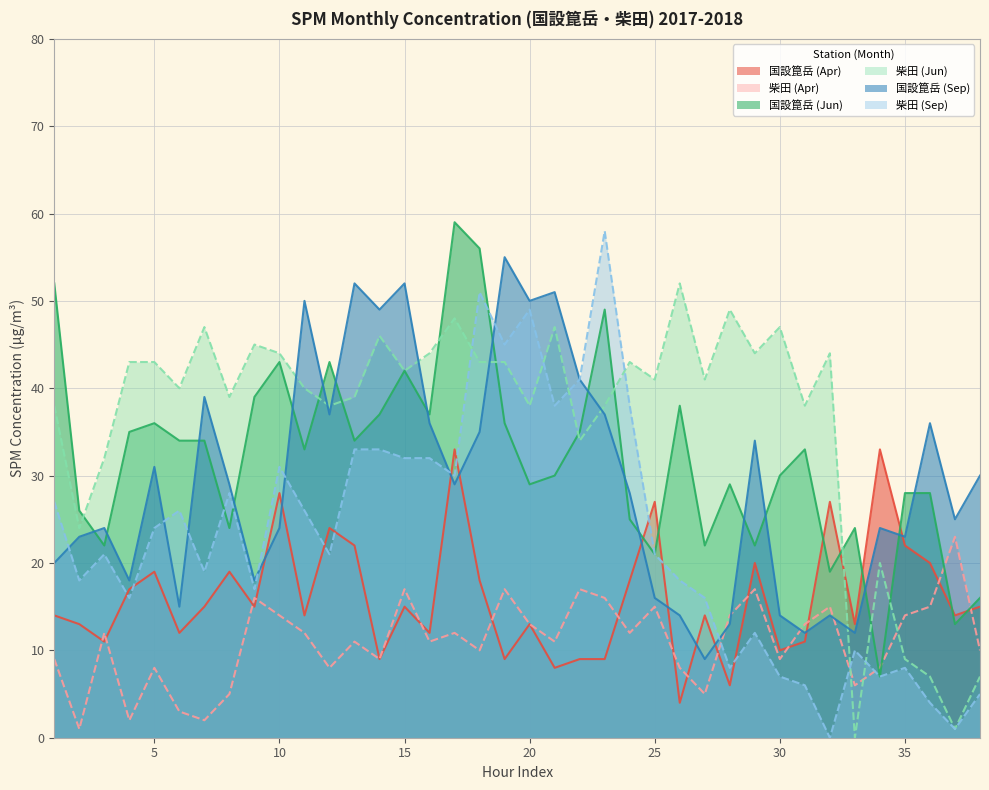

Reading left to right, transcribe all the data shown in this chart.

国設箟岳 (Apr): 14	13	11	17	19	12	15	19	15	28	14	24	22	9	15	12	33	18	9	13	8	9	9	18	27	4	14	6	20	10	11	27	13	33	22	20	14	15
柴田 (Apr): 9	1	12	2	8	3	2	5	16	14	12	8	11	9	17	11	12	10	17	13	11	17	16	12	15	8	5	14	17	9	13	15	6	8	14	15	23	10
国設箟岳 (Jun): 52	26	22	35	36	34	34	24	39	43	33	43	34	37	42	37	59	56	36	29	30	35	49	25	21	38	22	29	22	30	33	19	24	7	28	28	13	16
柴田 (Jun): 38	24	32	43	43	40	47	39	45	44	40	38	39	46	42	44	48	43	43	38	47	34	38	43	41	52	41	49	44	47	38	44	0	20	9	7	1	7
国設箟岳 (Sep): 20	23	24	18	31	15	39	29	18	24	50	37	52	49	52	36	29	35	55	50	51	41	37	28	16	14	9	13	34	14	12	14	12	24	23	36	25	30
柴田 (Sep): 27	18	21	16	24	26	19	28	17	31	26	21	33	33	32	32	30	51	45	49	38	41	58	38	21	18	16	8	12	7	6	0	10	7	8	4	1	5